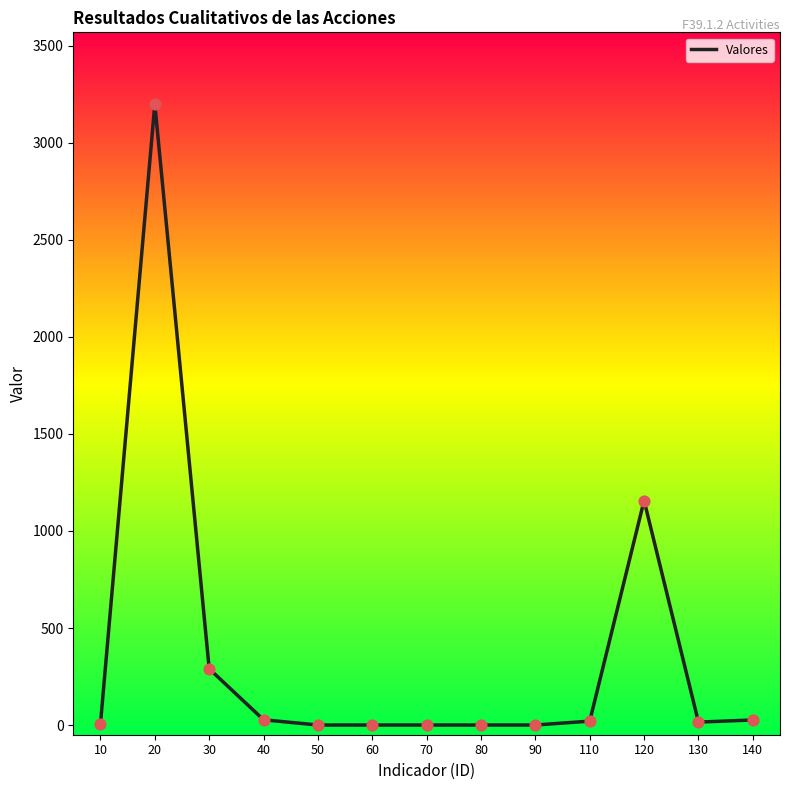

Which has a higher value, 120 or 60?

120